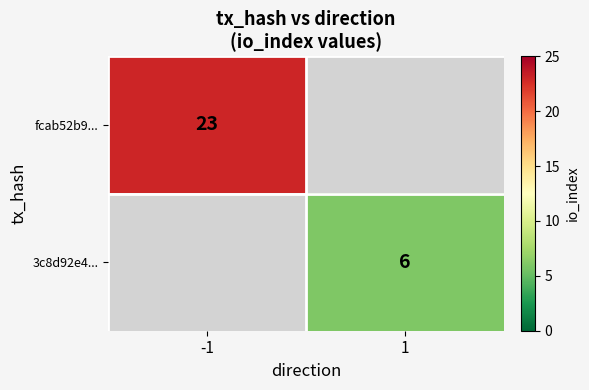

The value of fcab52b9... at -1 is 13.0. True or false?

False